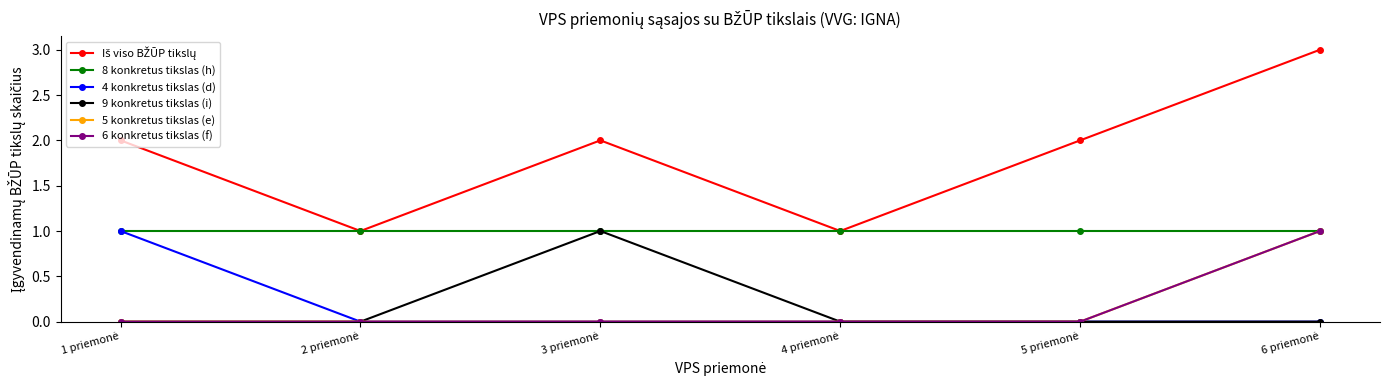

True or false: 4 konkretus tikslas (d) and 5 konkretus tikslas (e) intersect in this chart.

False